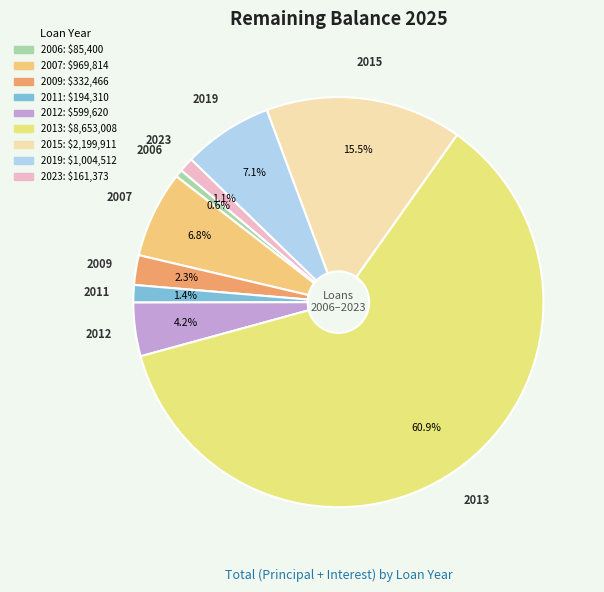

How much of the chart is everything except 2019?

92.9%